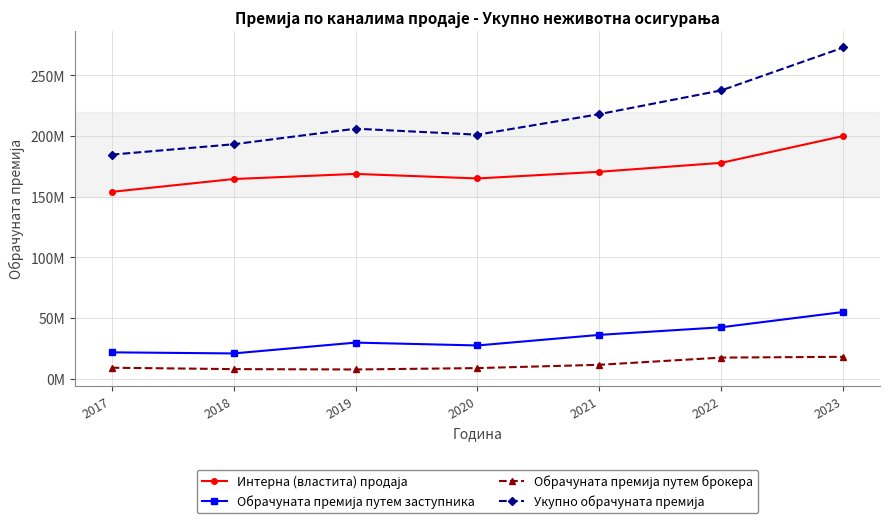

Does the chart have visible grid lines?

Yes